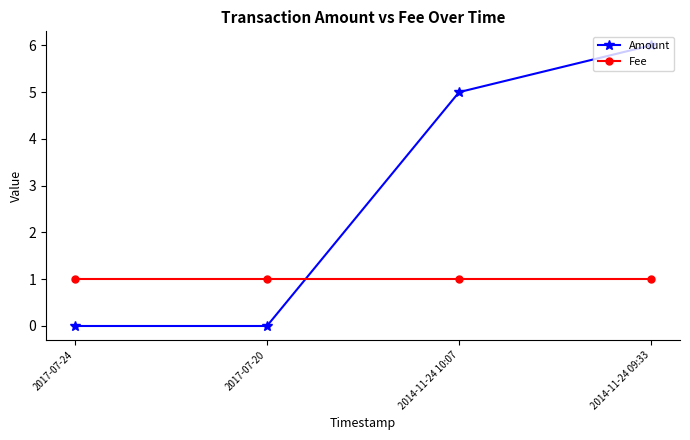

At which label is Amount closest to 3?

2014-11-24 10:07